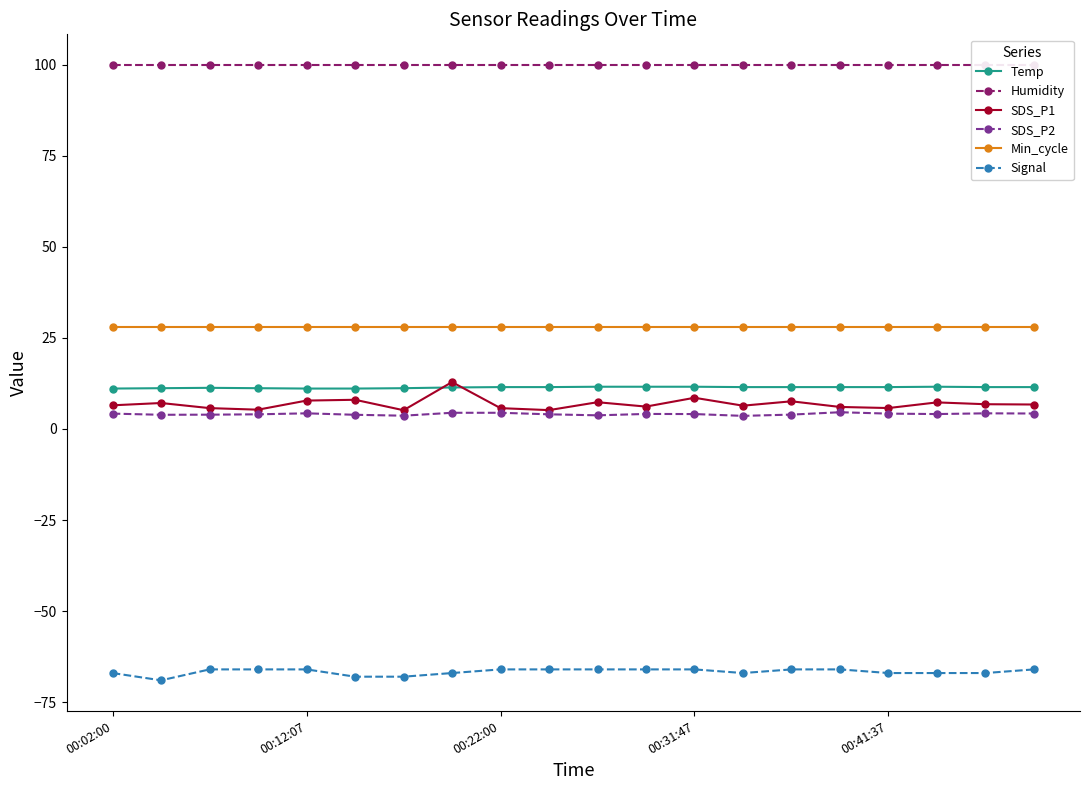

How many data points does each series have?

20